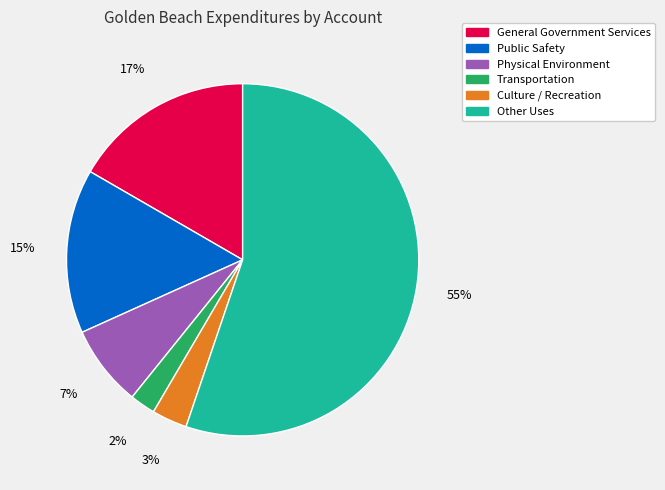

True or false: Culture / Recreation accounts for 3% of the total.

True